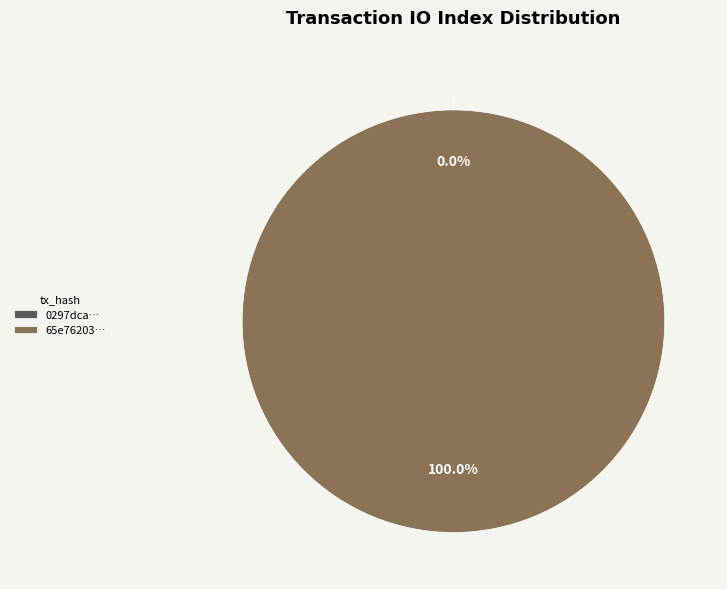

Rank the categories by value from highest to lowest.

tx_hash_1, tx_hash_0